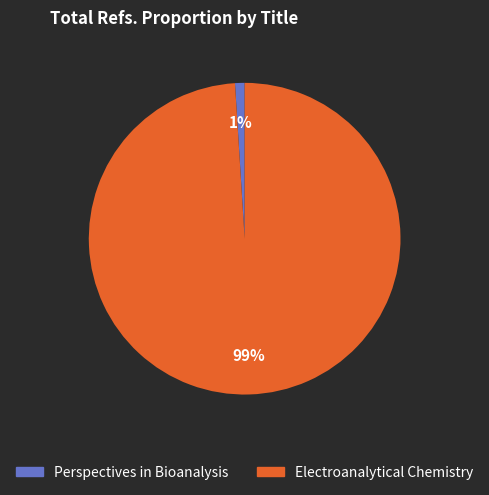

To the nearest percent, what percentage of the pie is Electroanalytical Chemistry?

99%